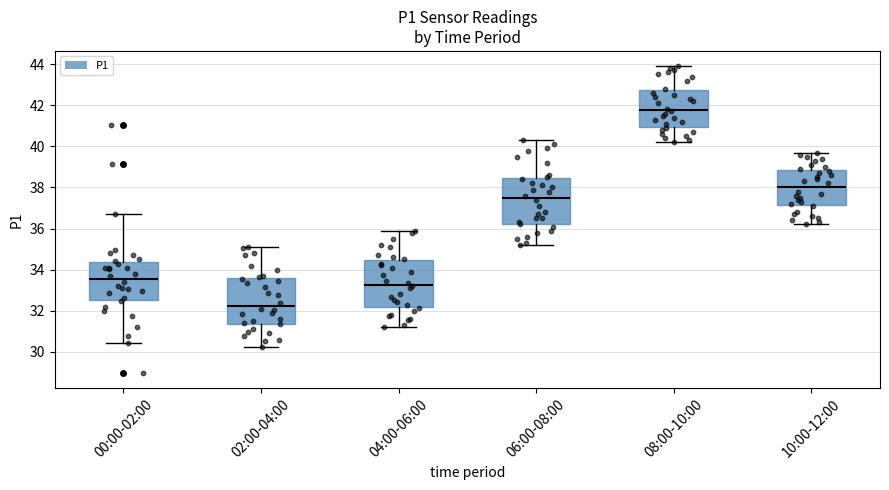

Reading left to right, transcribe this box plot: for each box, give where its median line is, the range the box spans, and where its two whiskers end, as read against the y-axis. The values are not printed on the chart, so give them approximately, as read against the axis.

00:00-02:00: median 33.6, box 32.6 to 34.4, whiskers 30.4 to 36.8
02:00-04:00: median 32.2, box 31.4 to 33.6, whiskers 30.2 to 35.2
04:00-06:00: median 33.2, box 32.2 to 34.4, whiskers 31.2 to 36.0
06:00-08:00: median 37.6, box 36.2 to 38.4, whiskers 35.2 to 40.4
08:00-10:00: median 41.8, box 41.0 to 42.8, whiskers 40.2 to 44.0
10:00-12:00: median 38.0, box 37.2 to 38.8, whiskers 36.2 to 39.8